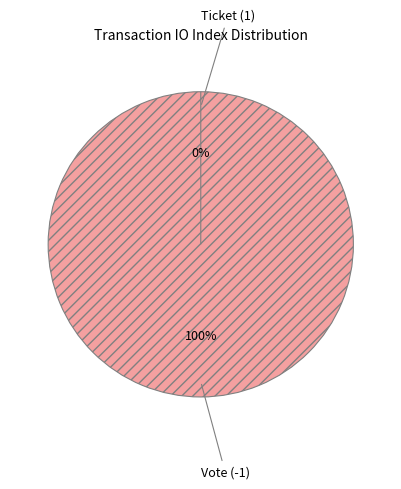

What is the total percentage of Vote (-1) and Ticket (1)?

100.0%